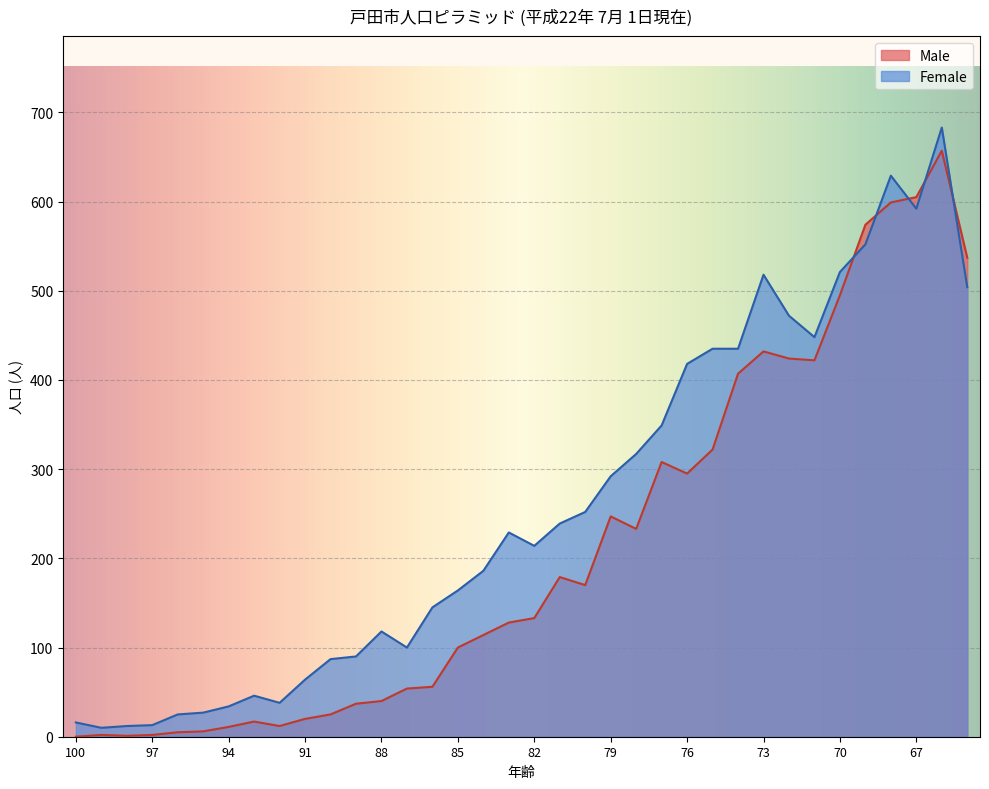

Where is Male nearest to the value 328?

75